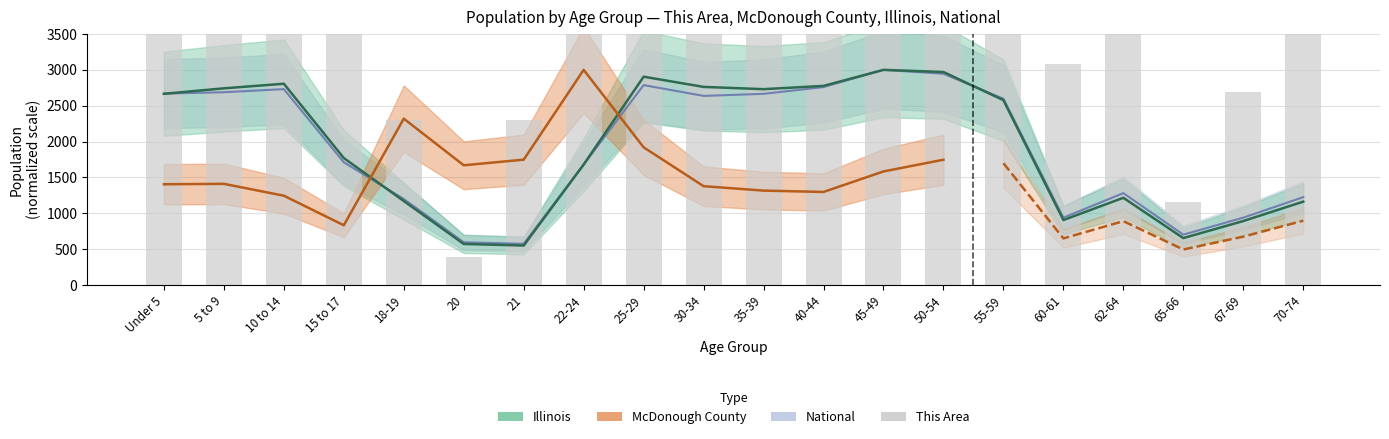

True or false: the data shows 6538.5 at 40-44.

True